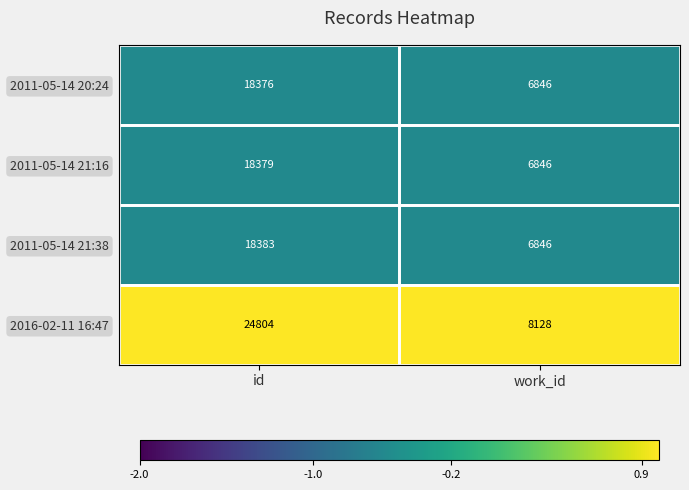

List the labels in order of 2011-05-14 21:16 value, smallest first.

work_id, id